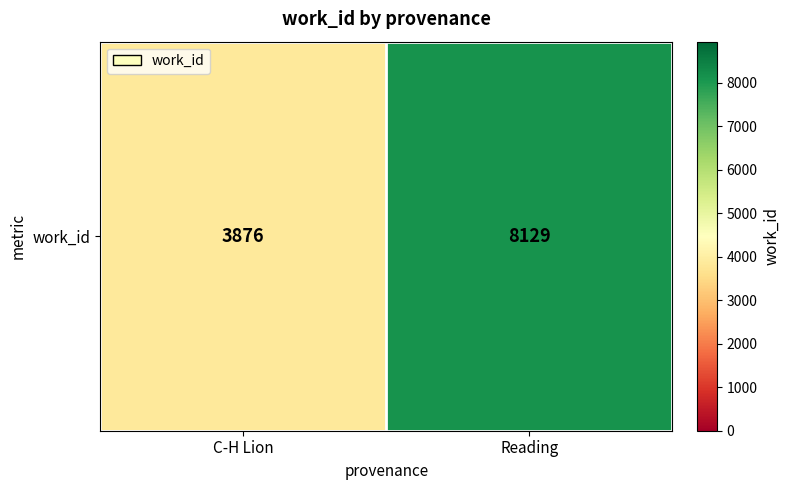

Count the values in the range 3876 to 8129.

2